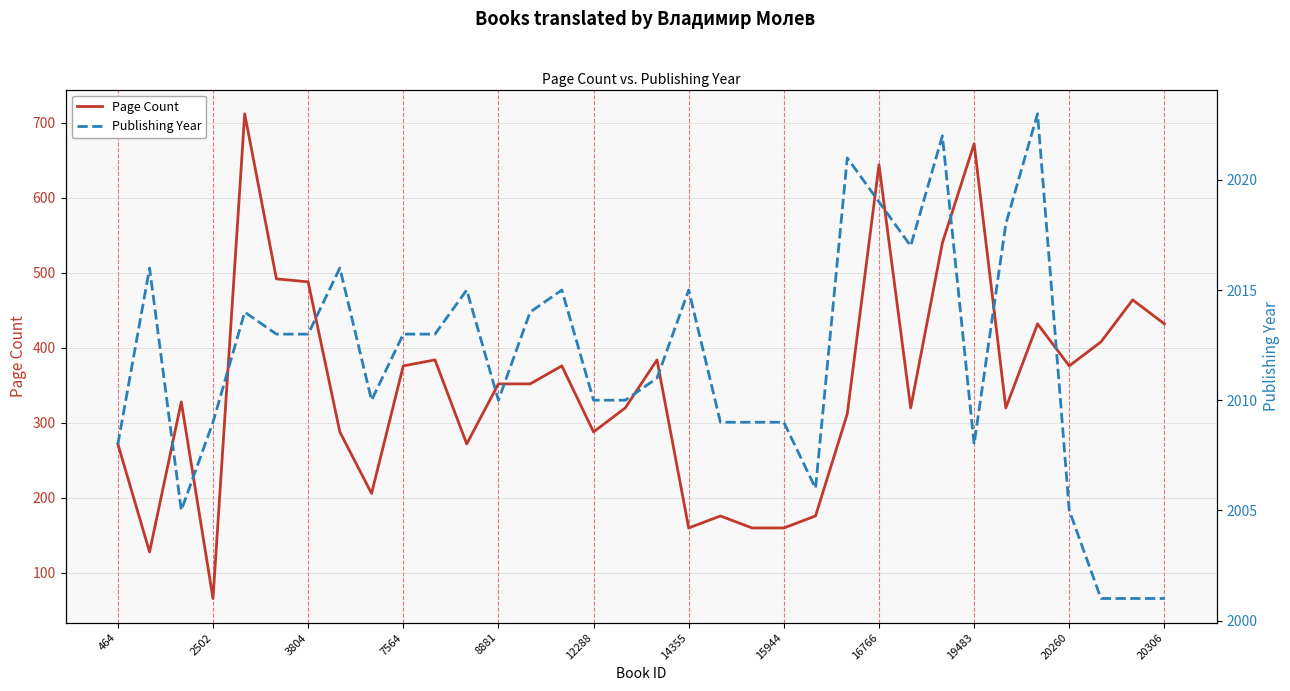

Does the chart display data point markers on the line(s)?

No